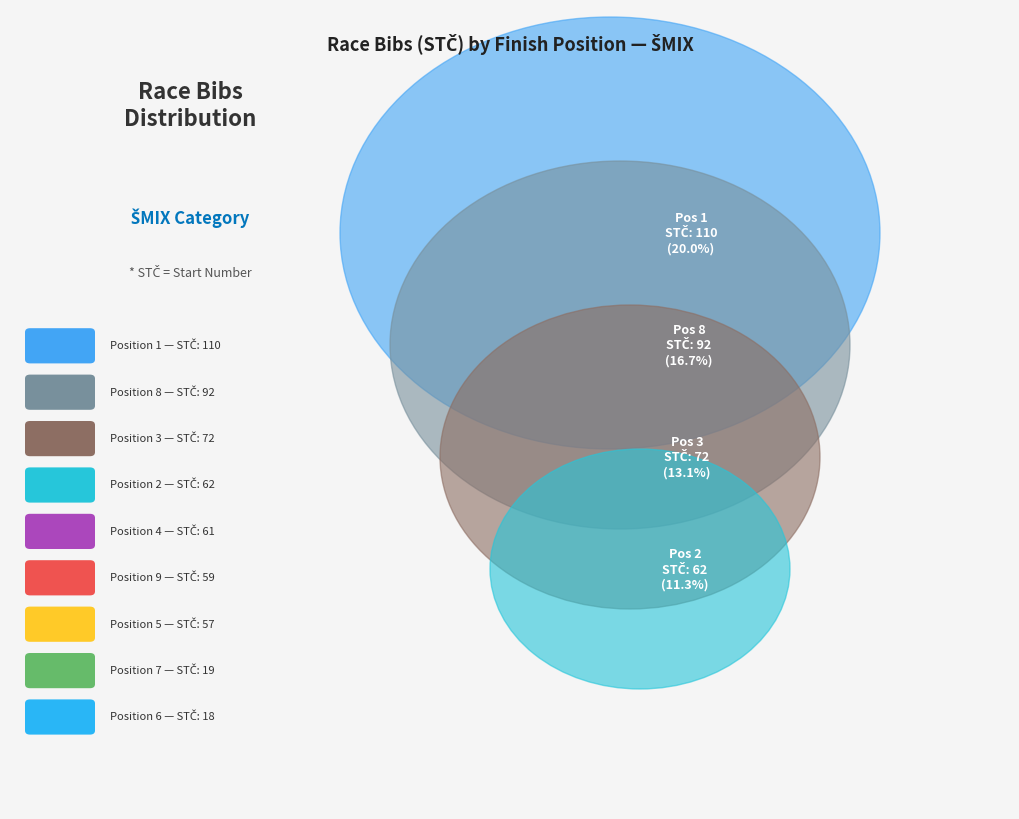

Is it true that 6 is 3% of the pie?

True